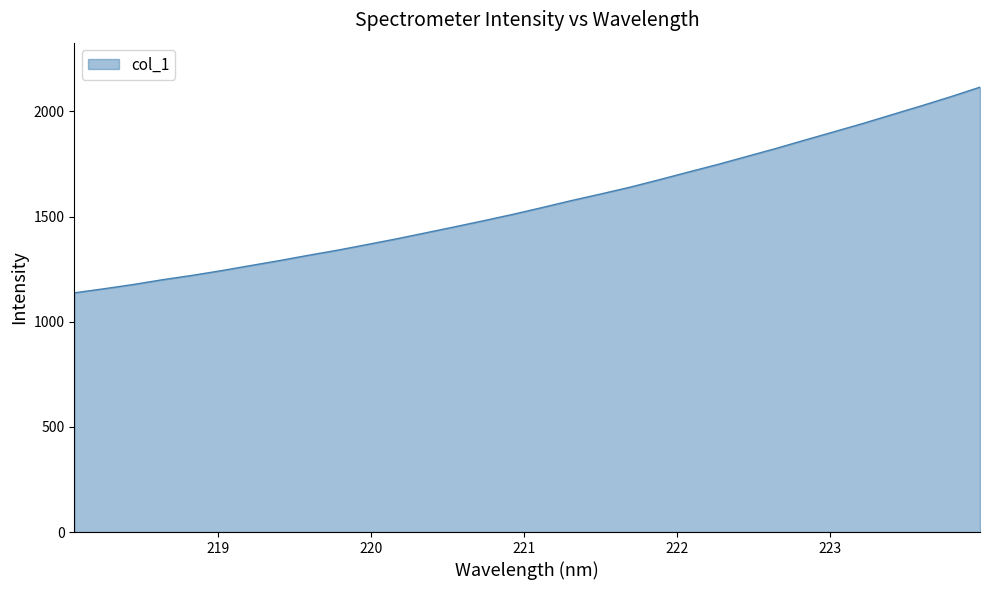

How many distinct data groups are displayed?

1